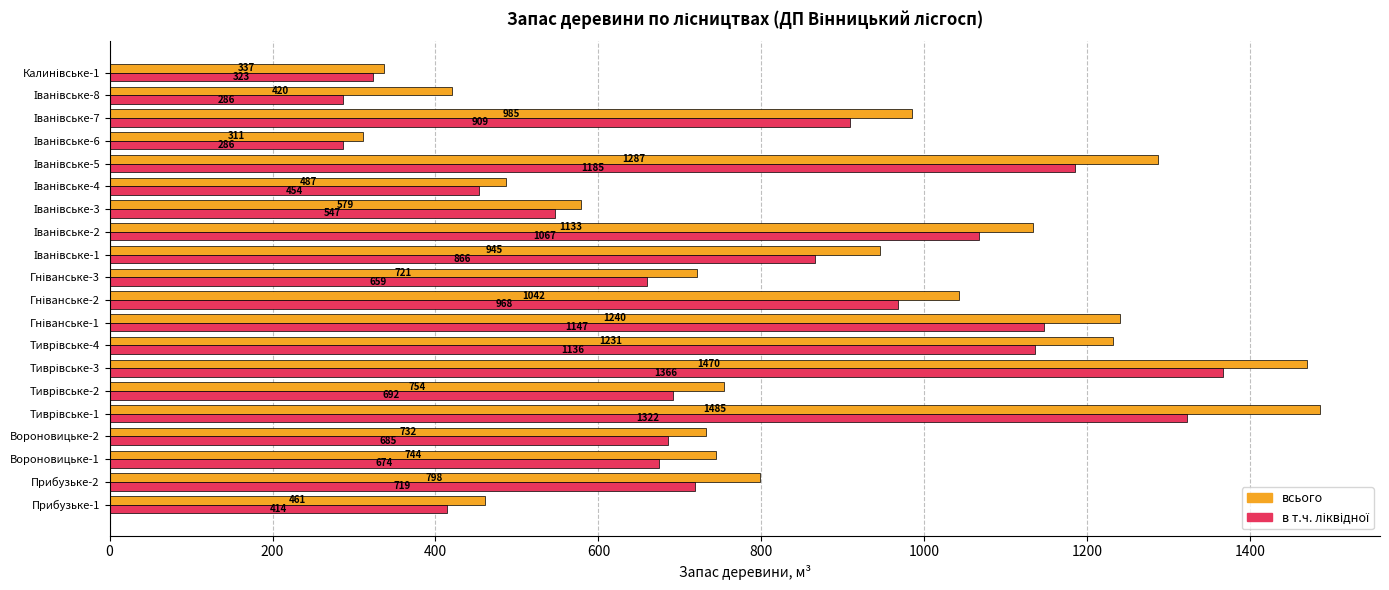

How many data points in всього are less than 798?

10